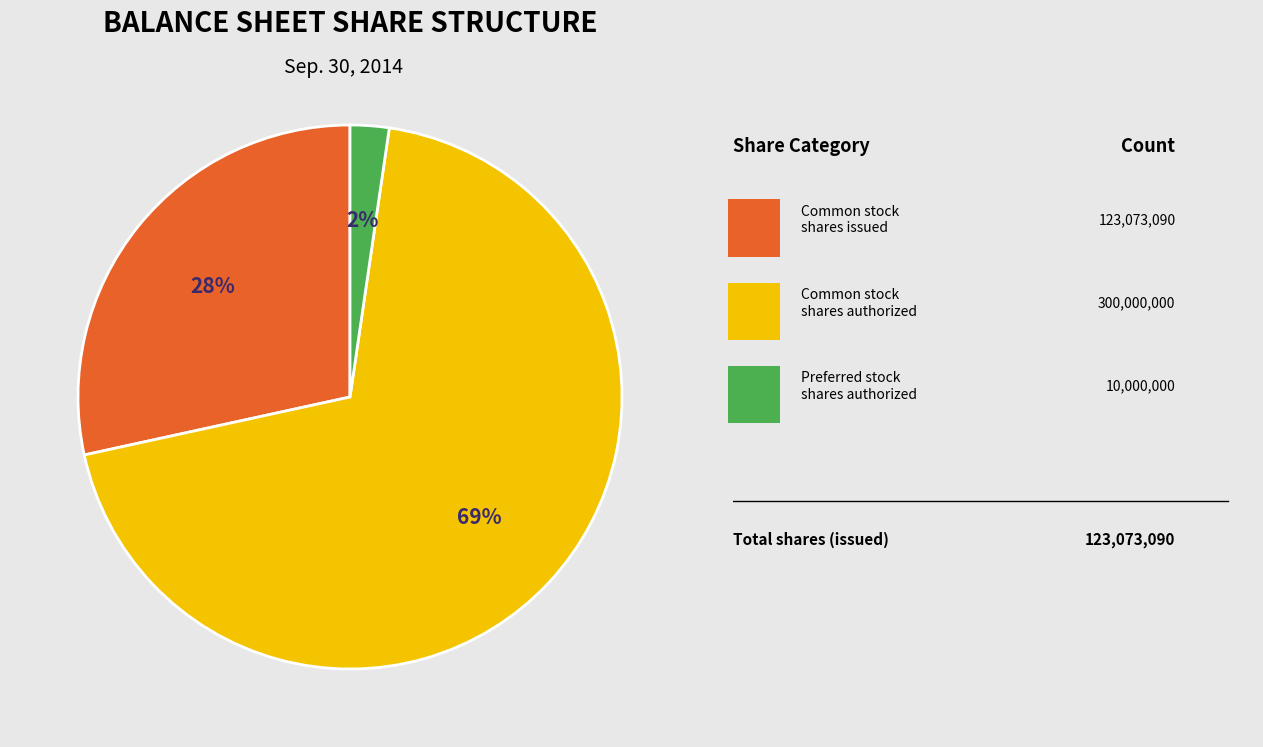

To the nearest percent, what is the average slice percentage?

33%